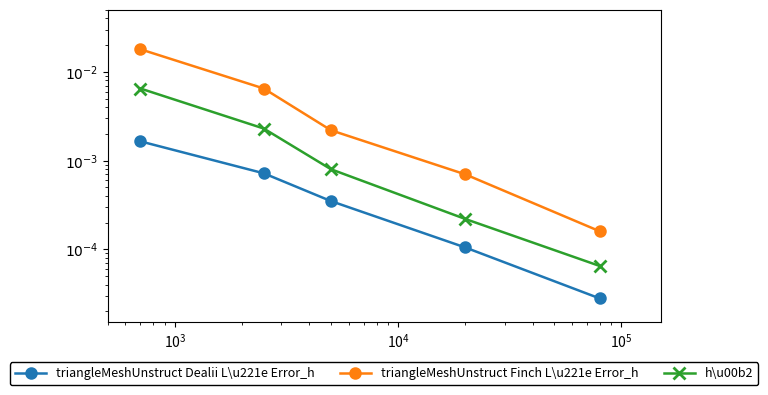

True or false: triangleMeshUnstruct Dealii L\u221e Error_h has more than 2 interior local peaks.

False